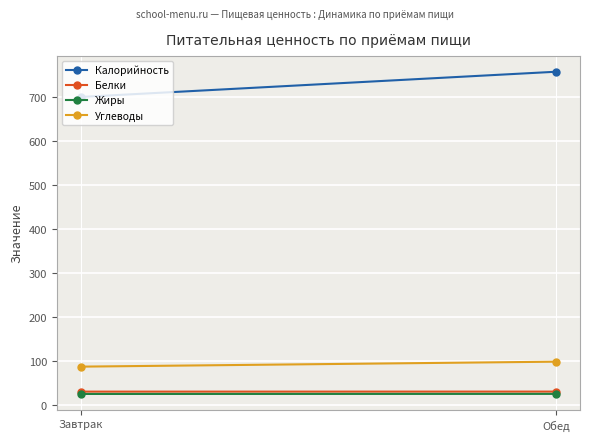

Rank the series at Завтрак from lowest to highest value.

Жиры, Белки, Углеводы, Калорийность